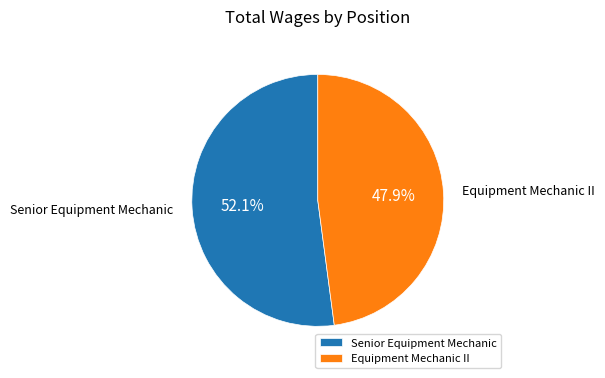

To the nearest percent, what is the average slice percentage?

50%